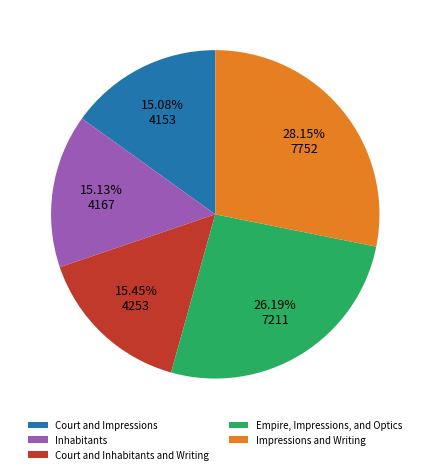

Is the sum of Court and Inhabitants and Writing and Empire, Impressions, and Optics greater than half?

No